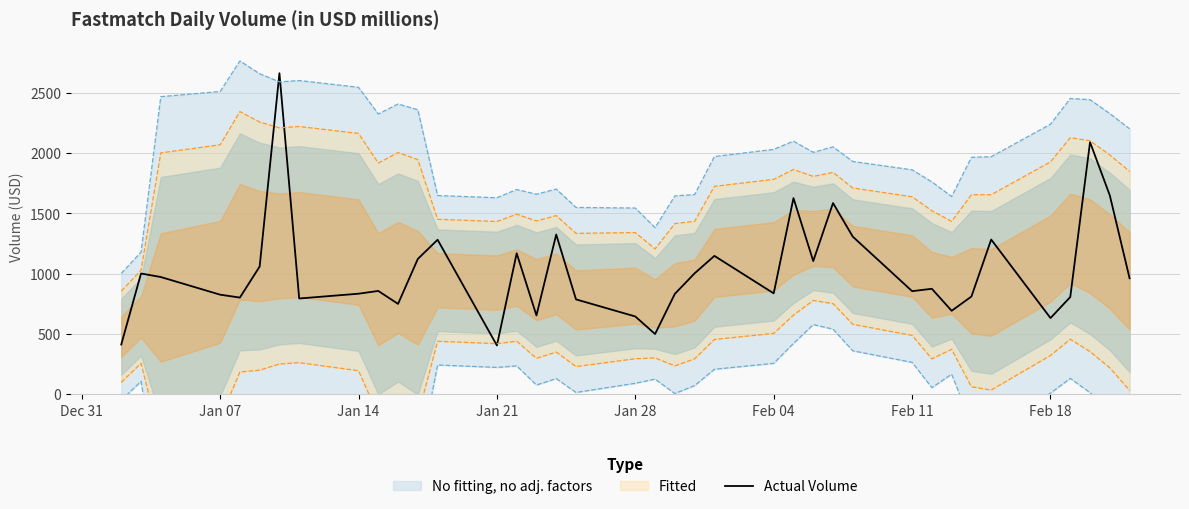

Reading left to right, what are all the values shown in this chart?

413.0	1001.6	972.3	826.0	801.9	1059.3	2662.7	794.3	834.0	856.9	749.5	1122.3	1281.5	404.8	1169.0	653.8	1324.8	787.0	645.2	499.7	832.6	1003.1	1147.7	836.8	1626.8	1104.7	1585.8	1307.1	855.1	874.9	692.3	810.5	1283.2	632.1	806.6	2090.6	1649.2	962.0